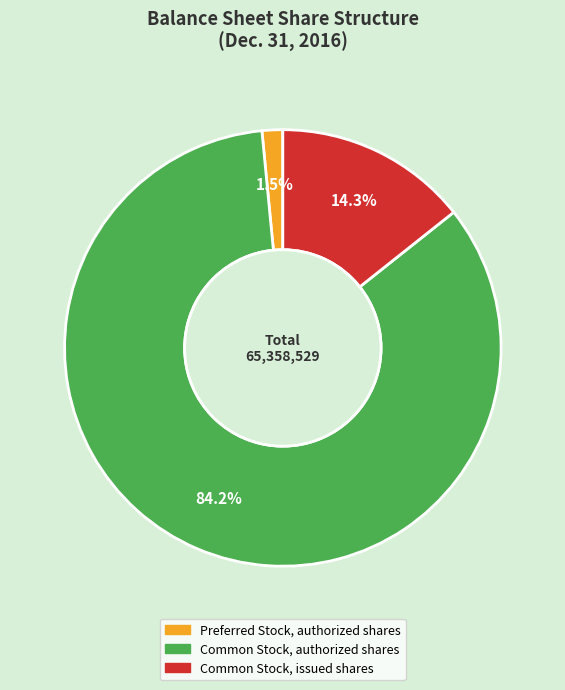

What is the smallest slice in the pie chart?

Preferred Stock, authorized shares